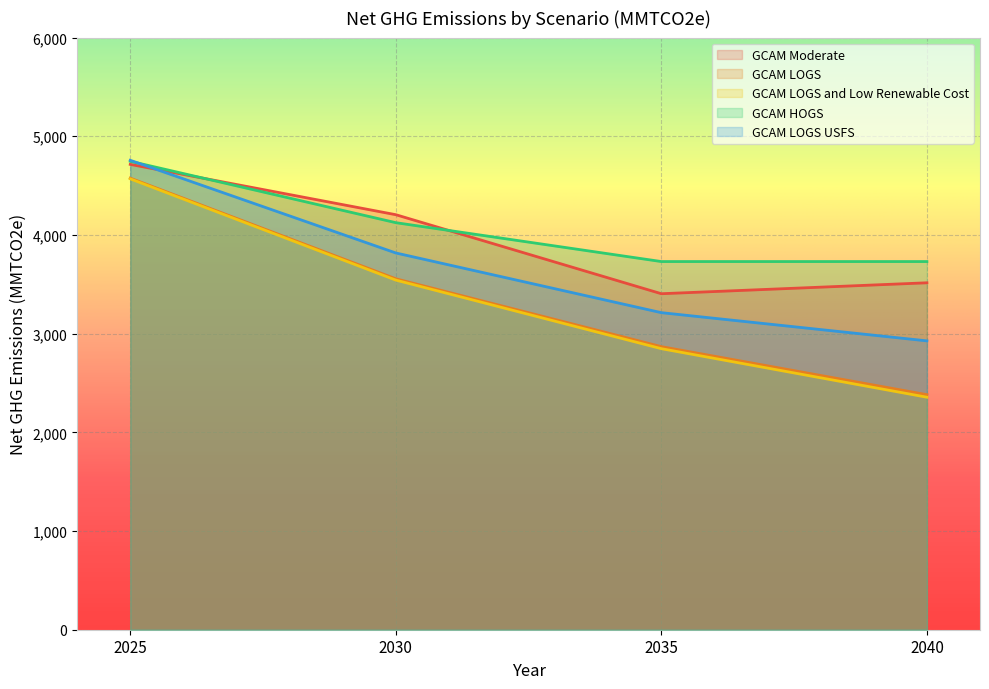

What is the smallest value displayed?

2356.0